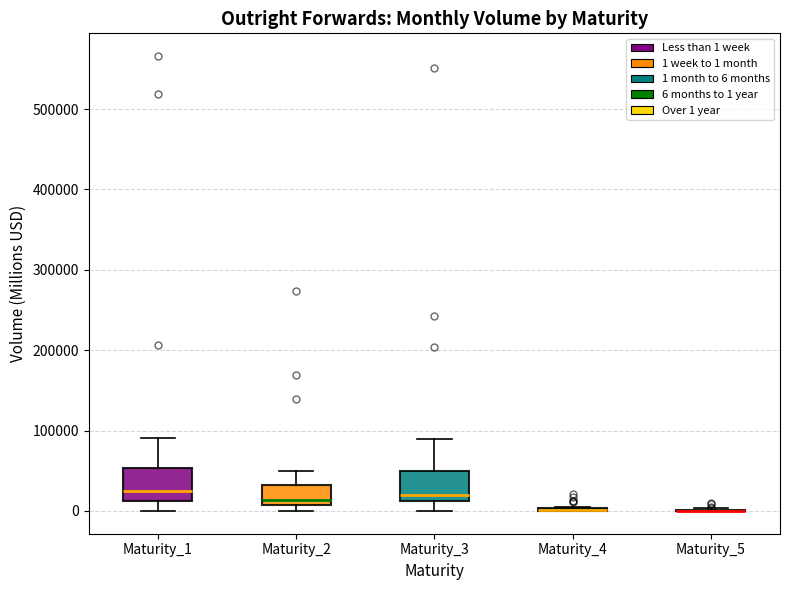

Where is the lower edge of the box for Maturity_2 on the y-axis? The values are not printed on the chart, so give them approximately, as read against the axis.

10000